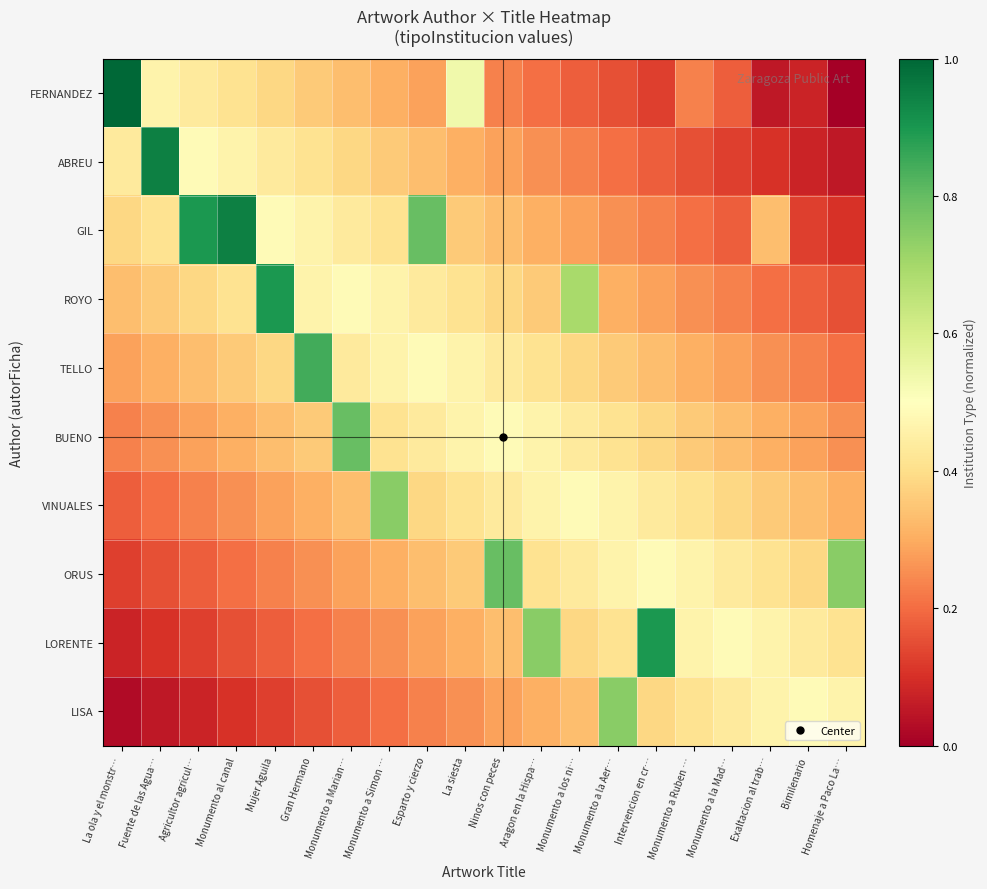

At how many categories does at least one series exceed 0?

20